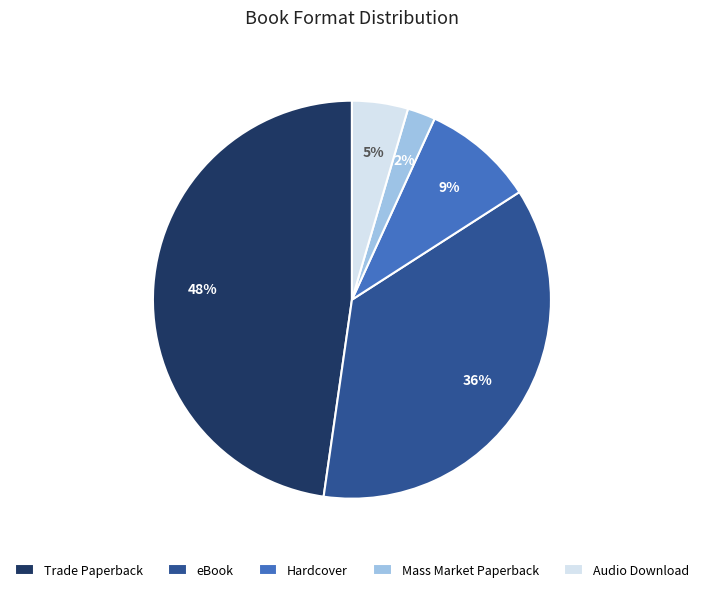

Which category has the biggest portion of the pie?

Trade Paperback